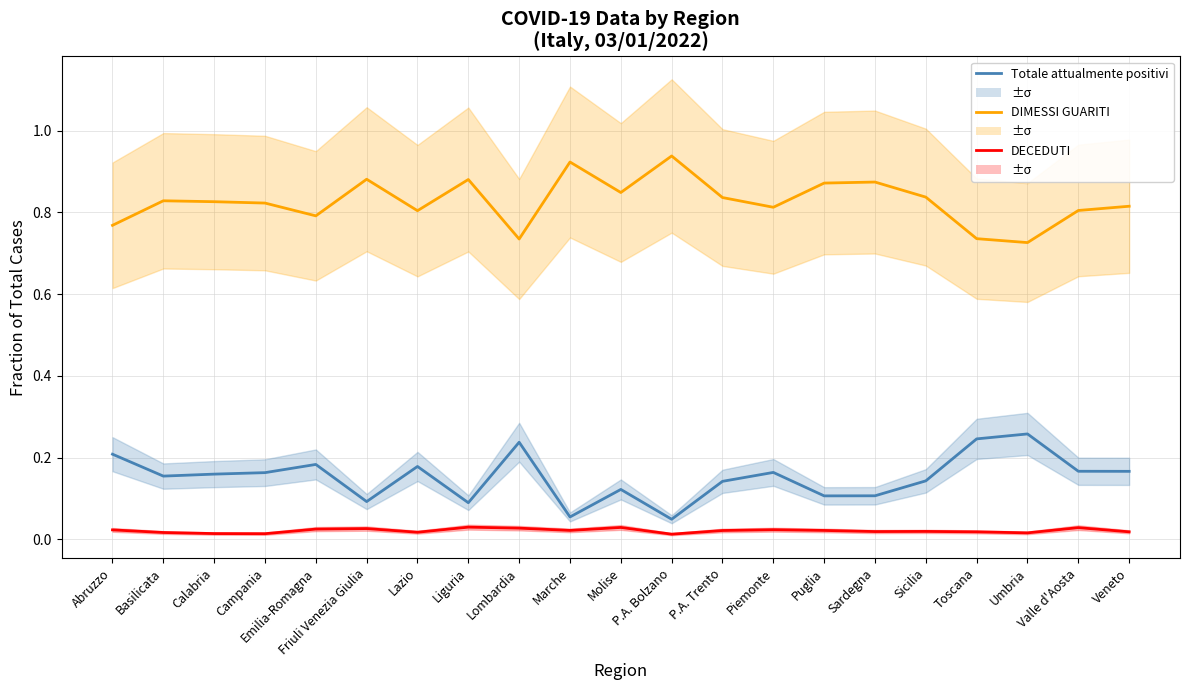

Between Veneto and Valle d'Aosta, which is larger?

Valle d'Aosta